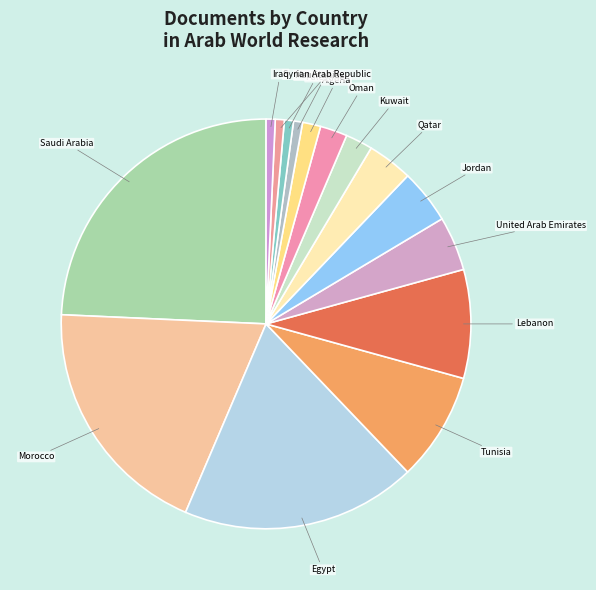

Which has a higher value, Morocco or Mauritania?

Morocco